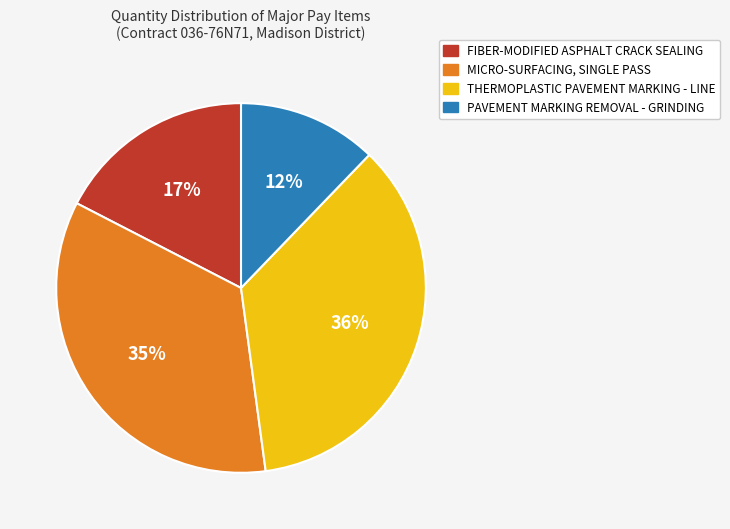

To the nearest percent, what is the difference between the MICRO-SURFACING, SINGLE PASS and THERMOPLASTIC PAVEMENT MARKING - LINE slice percentages?

1%